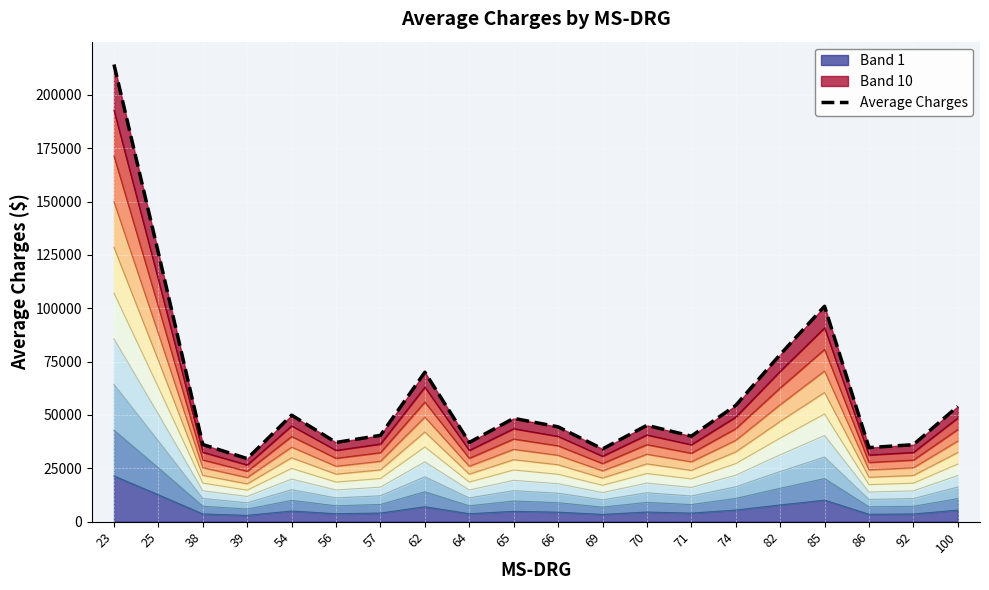

What is the greatest value displayed?

214238.2